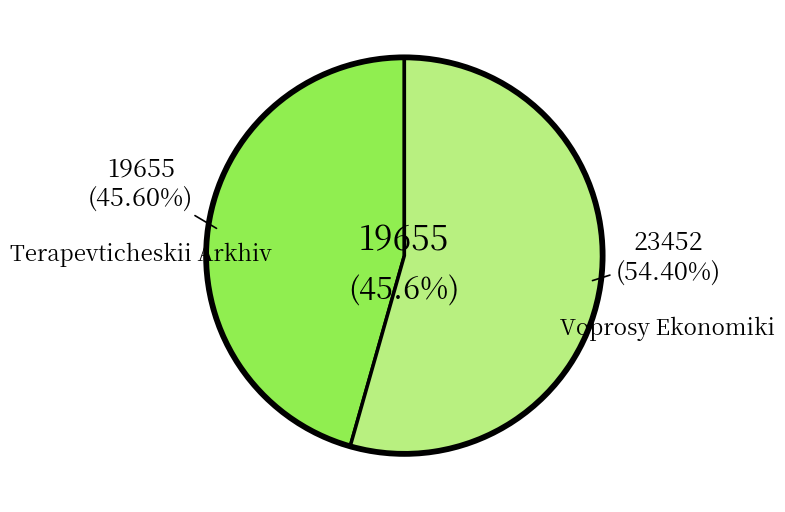

To the nearest percent, what percentage of the pie is Voprosy Ekonomiki?

54%